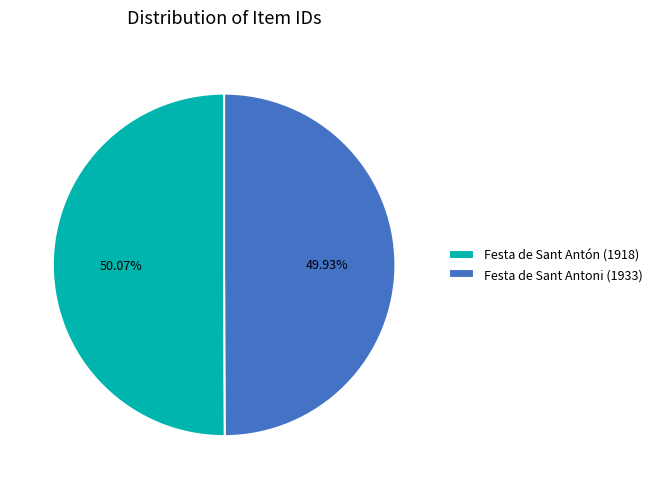

How many slices are in this pie chart?

2